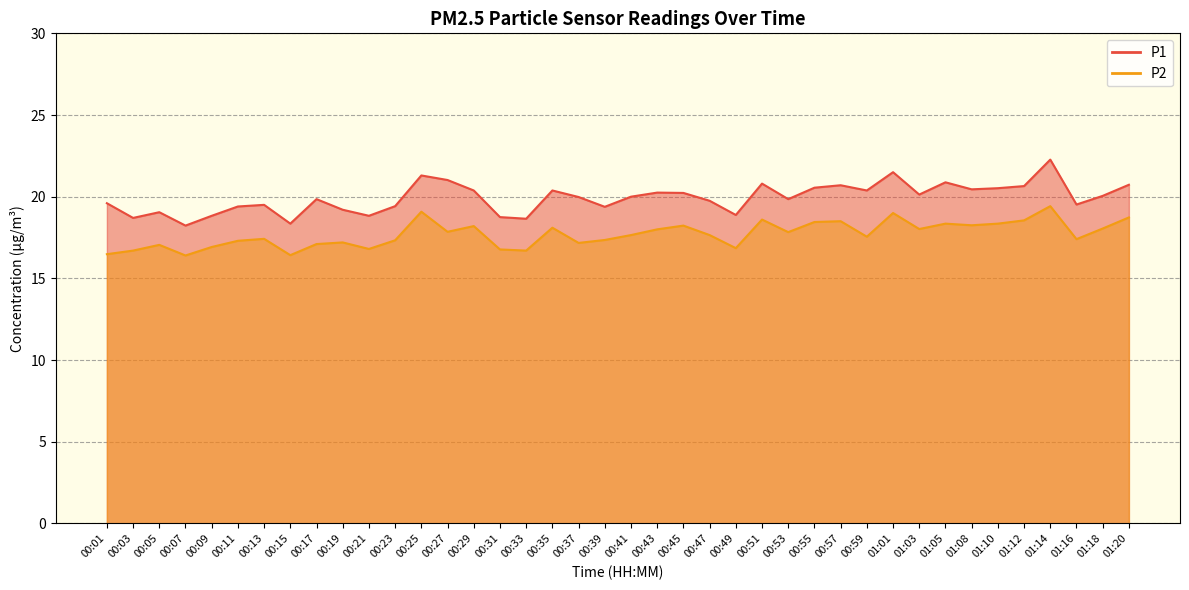

True or false: P1 and P2 intersect in this chart.

False